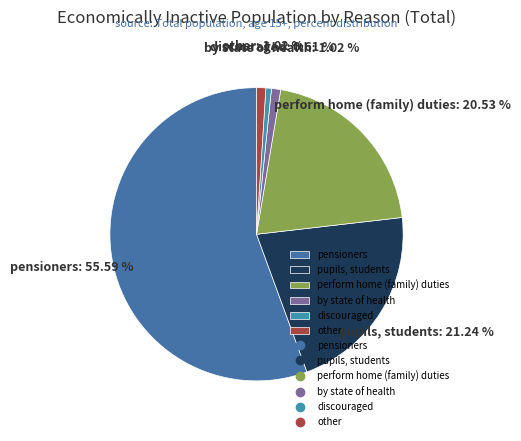

To the nearest percent, what is the combined percentage of other and by state of health?

2%